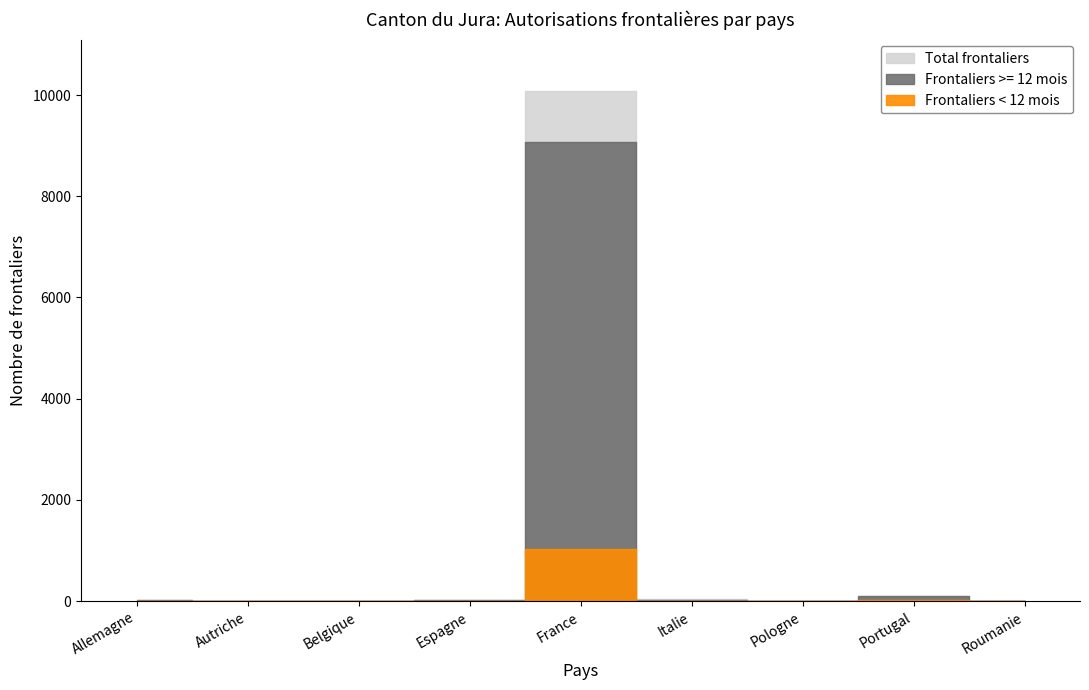

Reading left to right, list all the values displayed in this chart.

Total frontaliers: 20	1	12	21	10088	33	6	109	6
Frontaliers >= 12 mois: 19	1	12	17	9063	29	5	94	4
Frontaliers < 12 mois: 1	0	0	4	1025	4	1	15	2